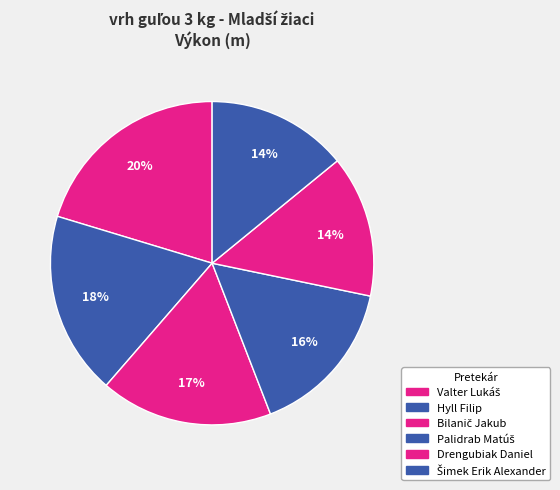

Which slice is the smallest?

Šimek Erik Alexander